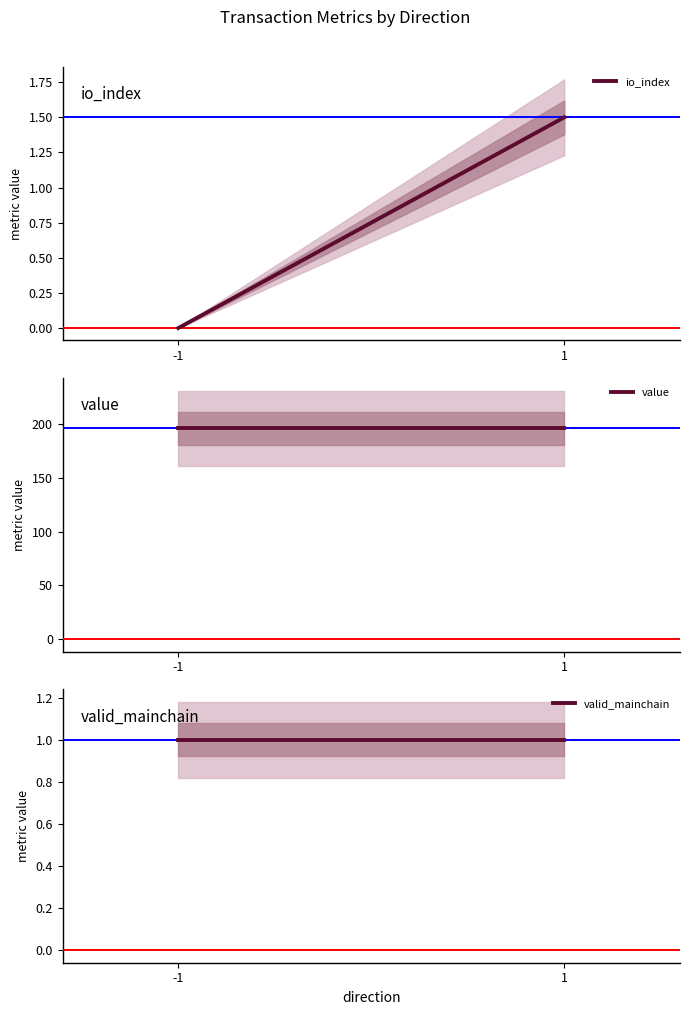

Which series has the largest total across all categories?

value